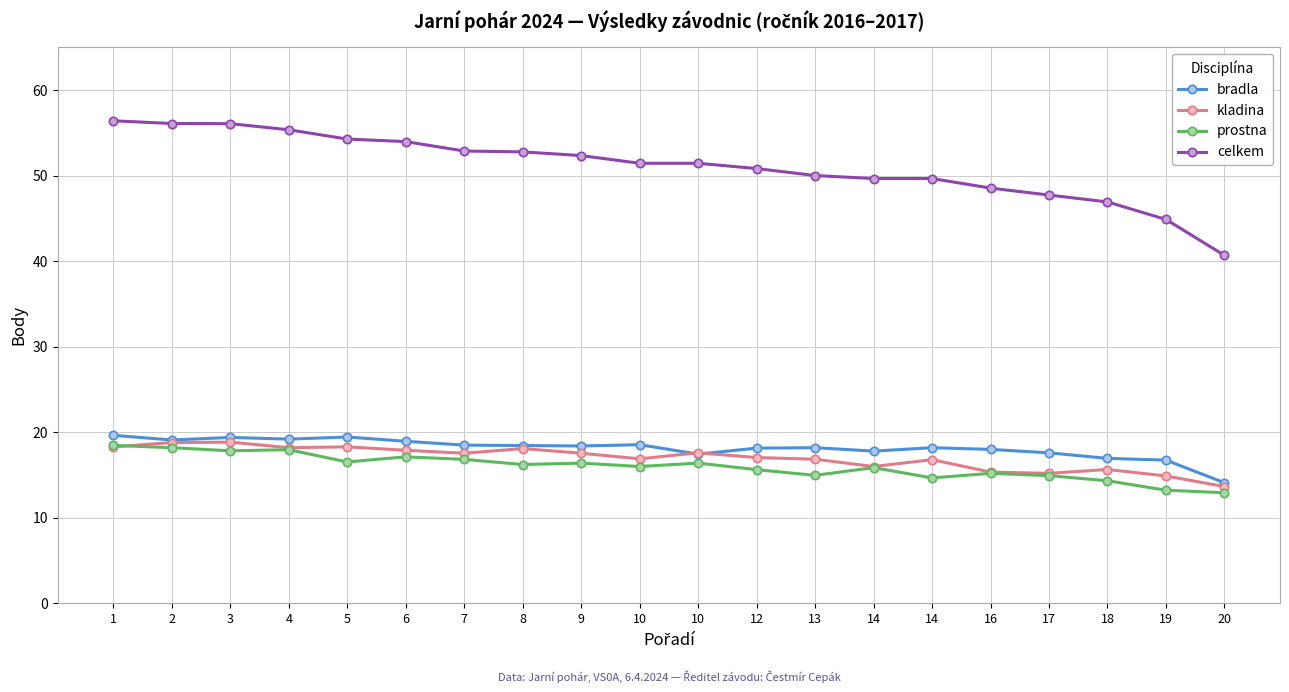

True or false: kladina and celkem cross at least once.

False